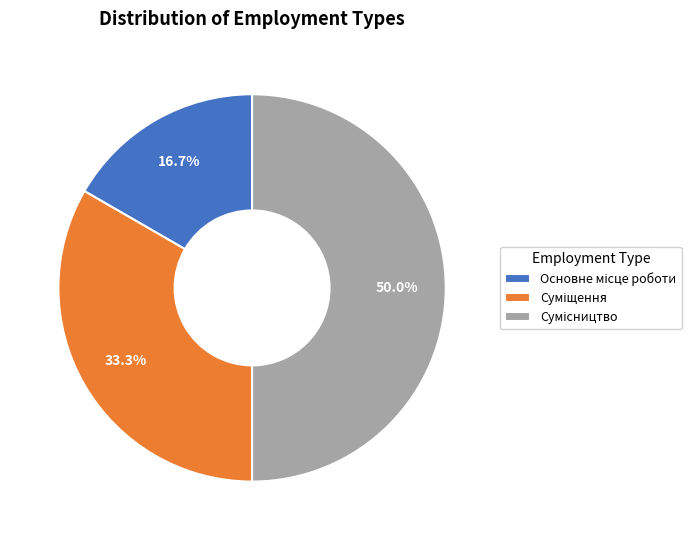

Is Сумісництво the majority of the pie?

No